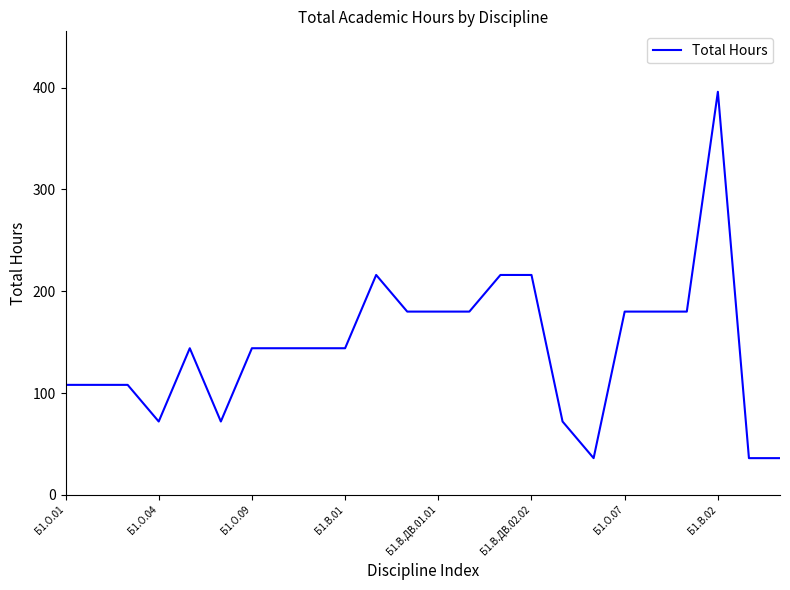

What is the minimum value shown in the chart?

36